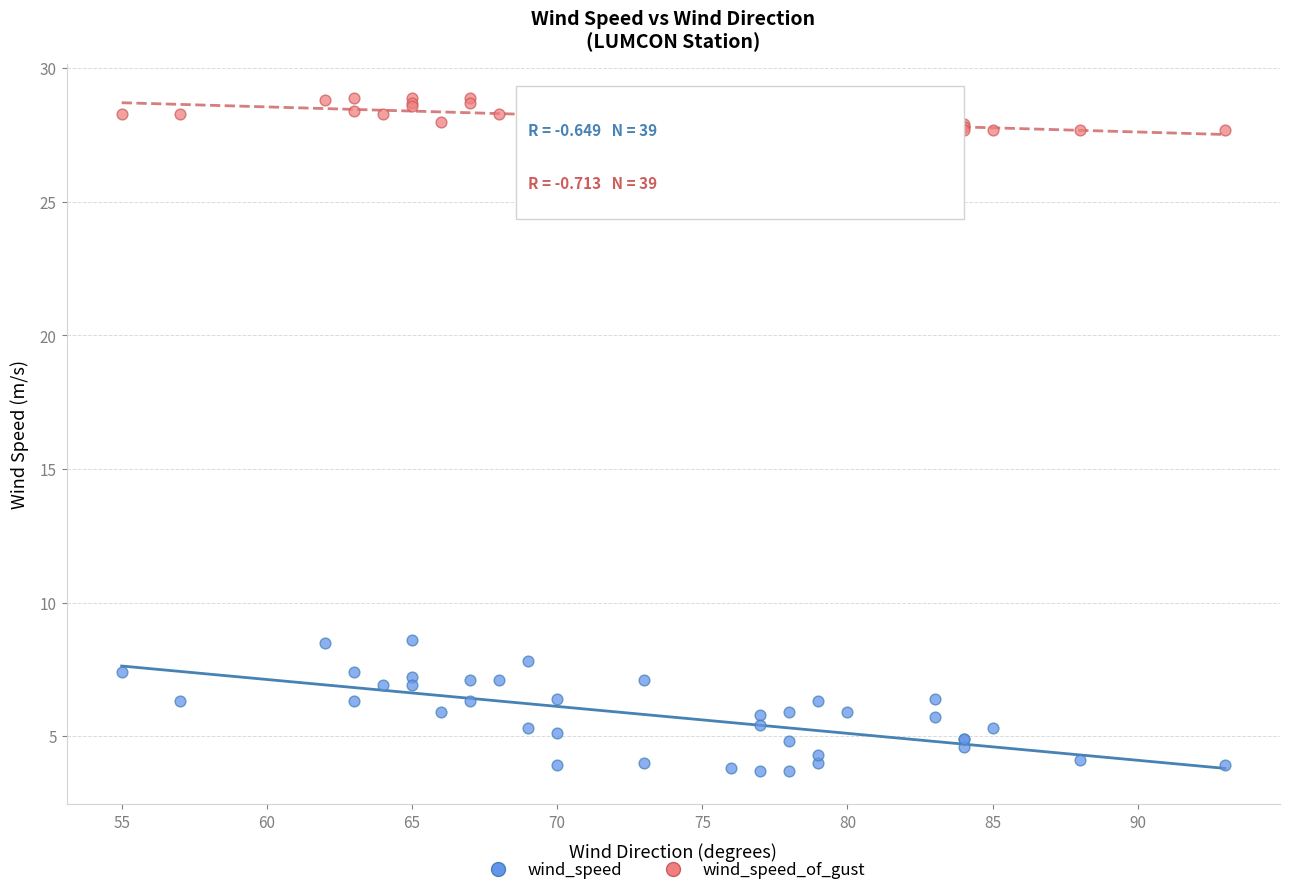

Which series contains the lowest Y value?

wind_speed